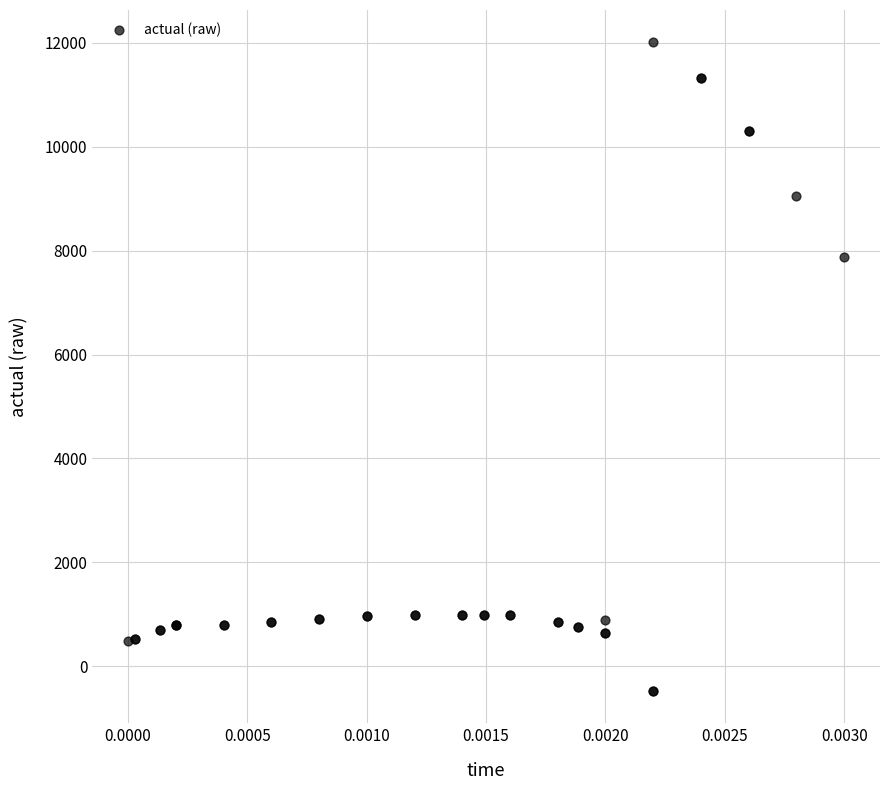

What Y value in the scatter plot is closest to 5764?

7883.6